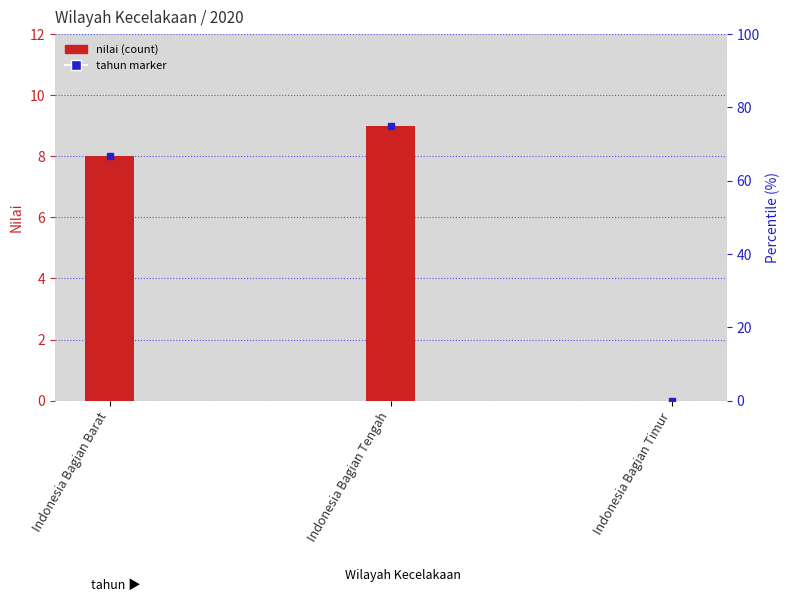

What is the maximum value shown in the chart?

9